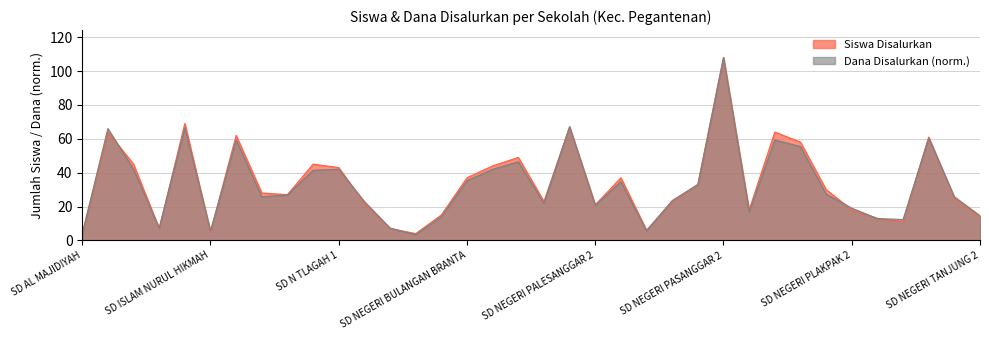

What is the total value across all series at SD NEGERI AMBENDER 2?

44.9